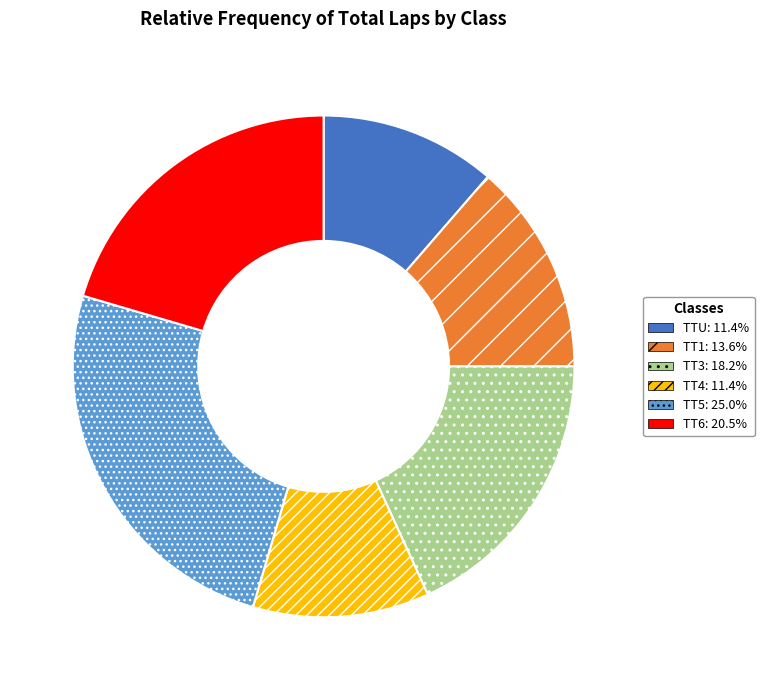

Which slice is the largest?

TT5